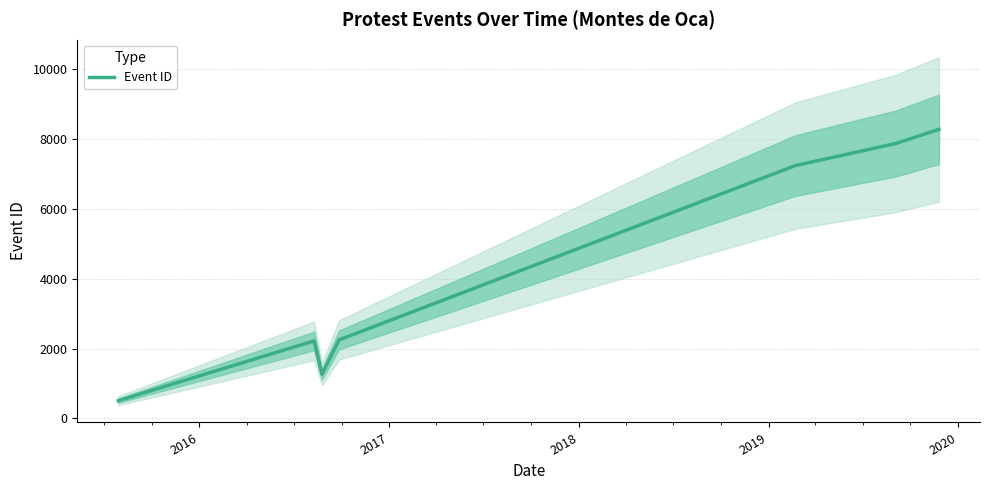

What is the minimum value for Event ID?

509